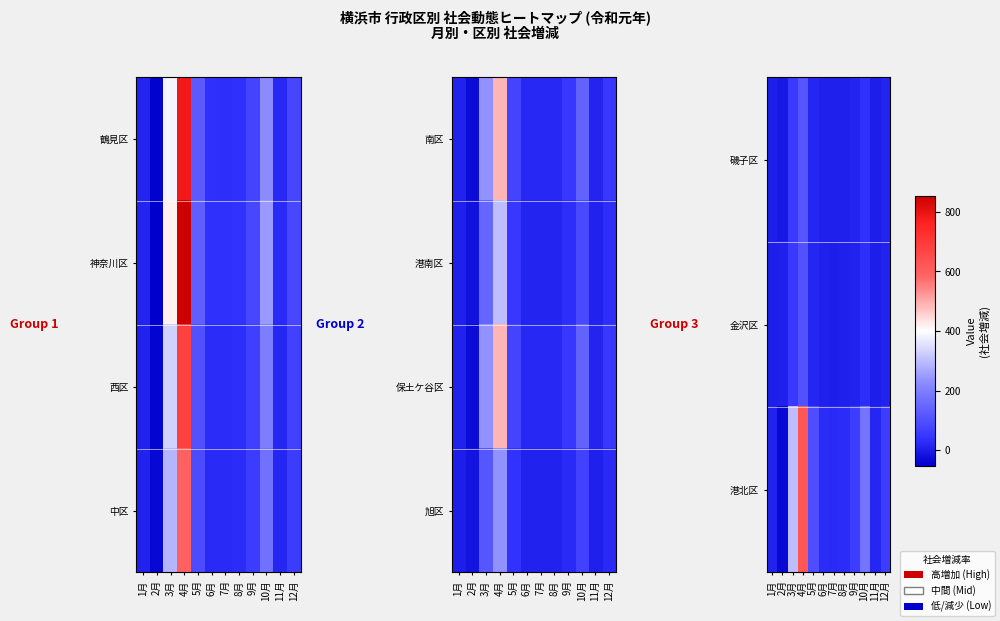

True or false: 金沢区 has a value of 7.7 at 5月.

False